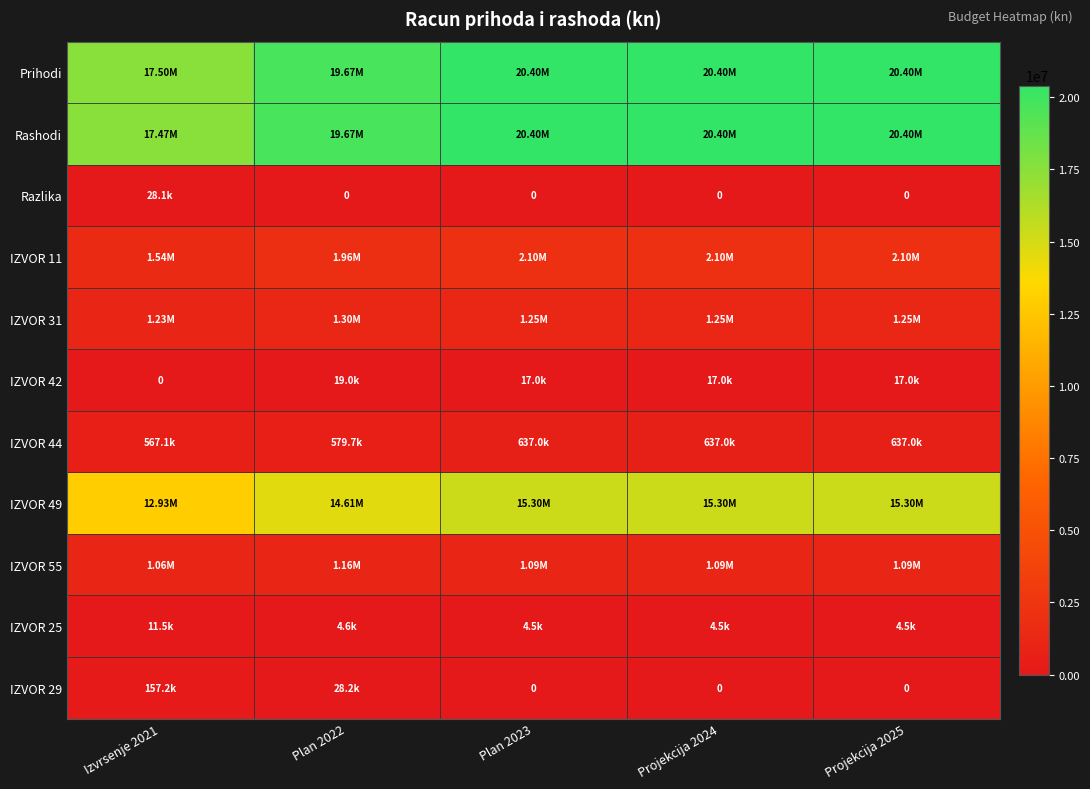

At which label does IZVOR 49 reach its minimum?

Izvrsenje 2021